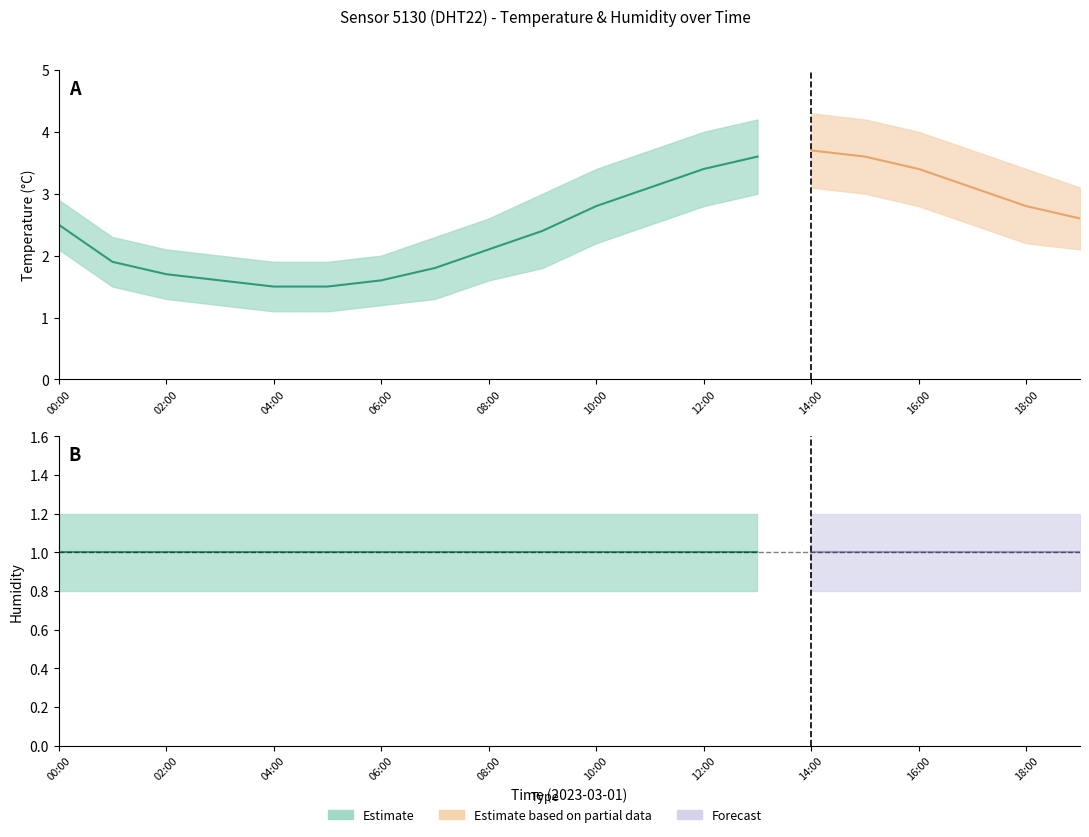

True or false: temp_lower has more than 2 interior local peaks.

False